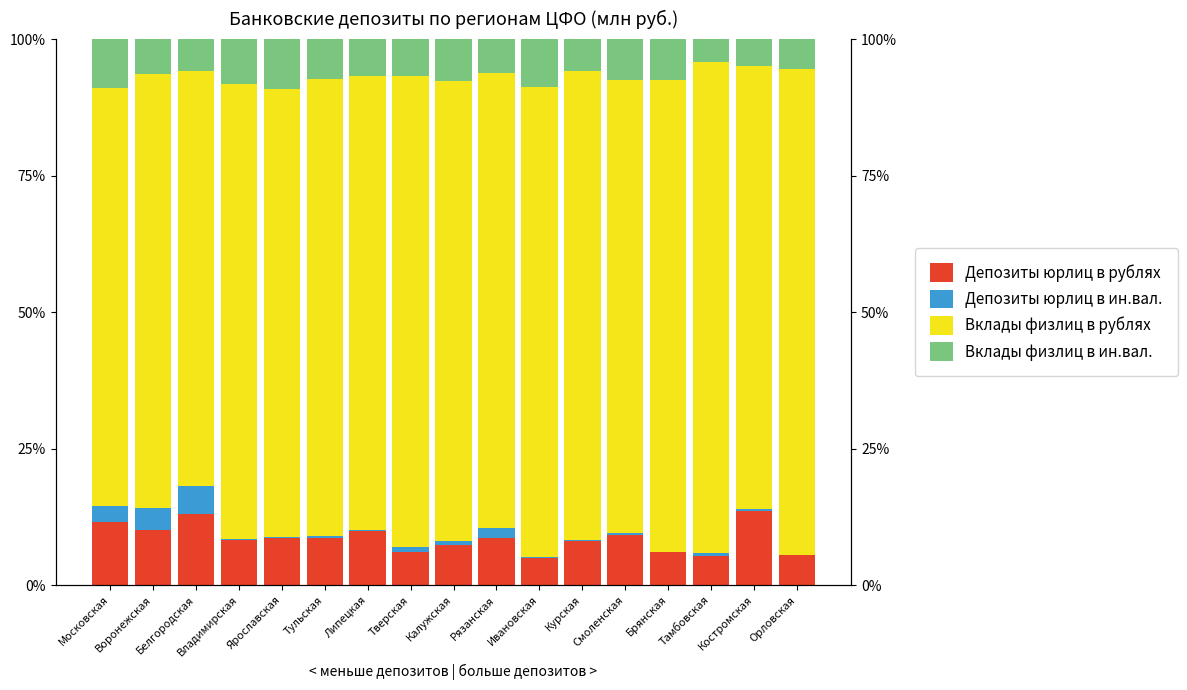

What is the value of the Депозиты юрлиц в ин.вал. bar at the 16th from the left?

0.3